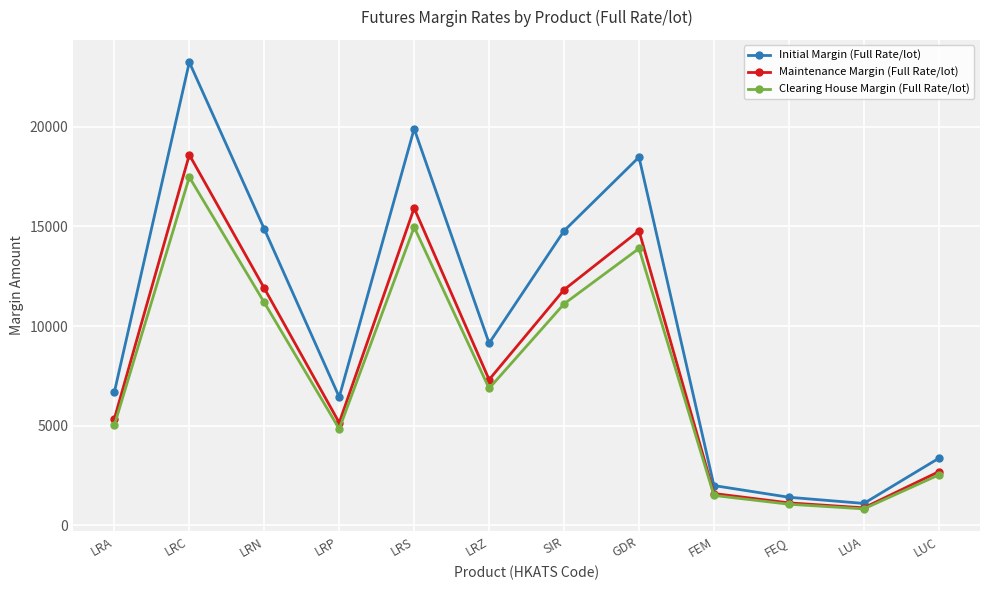

What is the minimum value shown in the chart?

826